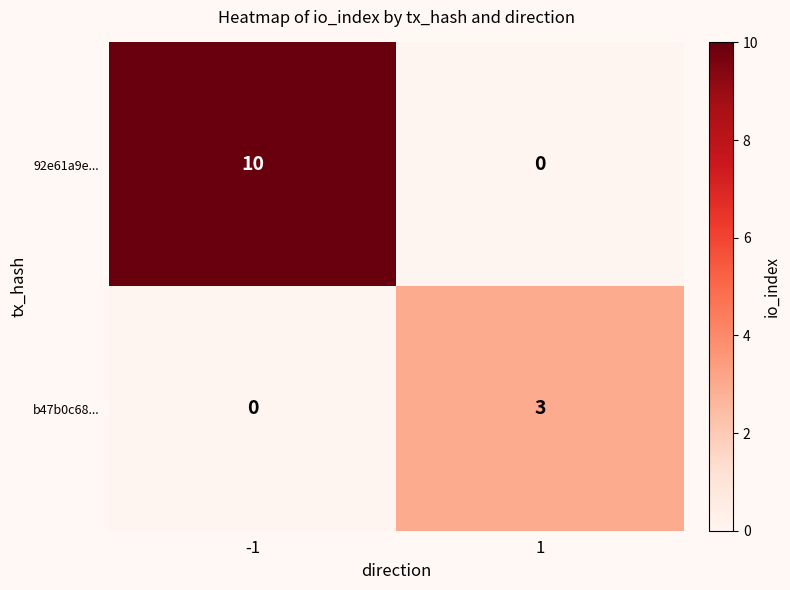

How many categories are shown in the chart?

2